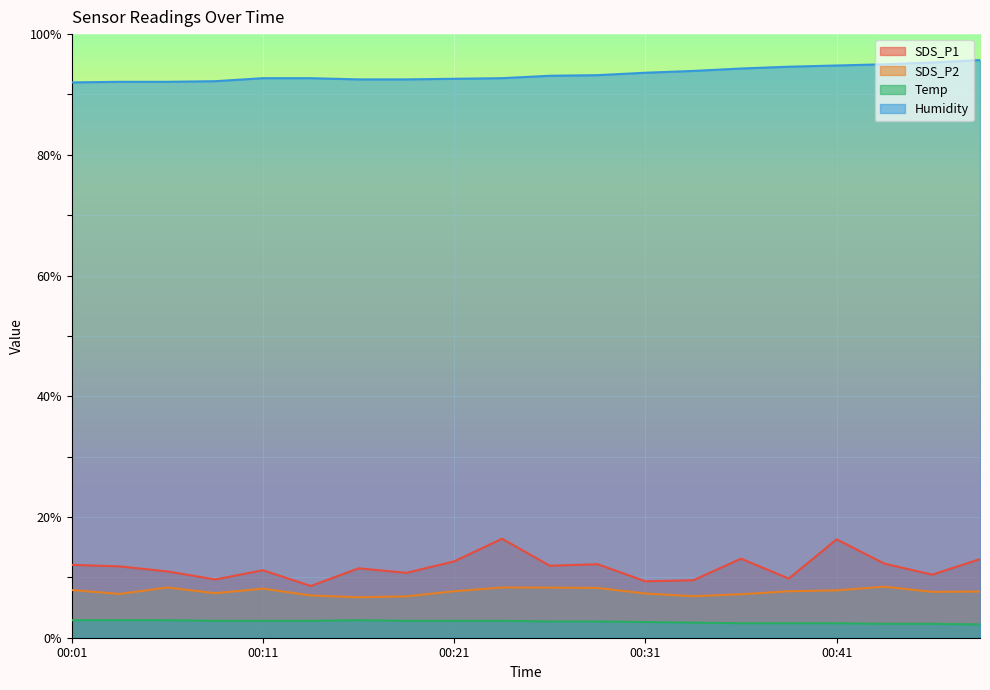

True or false: SDS_P2 and Humidity intersect in this chart.

False